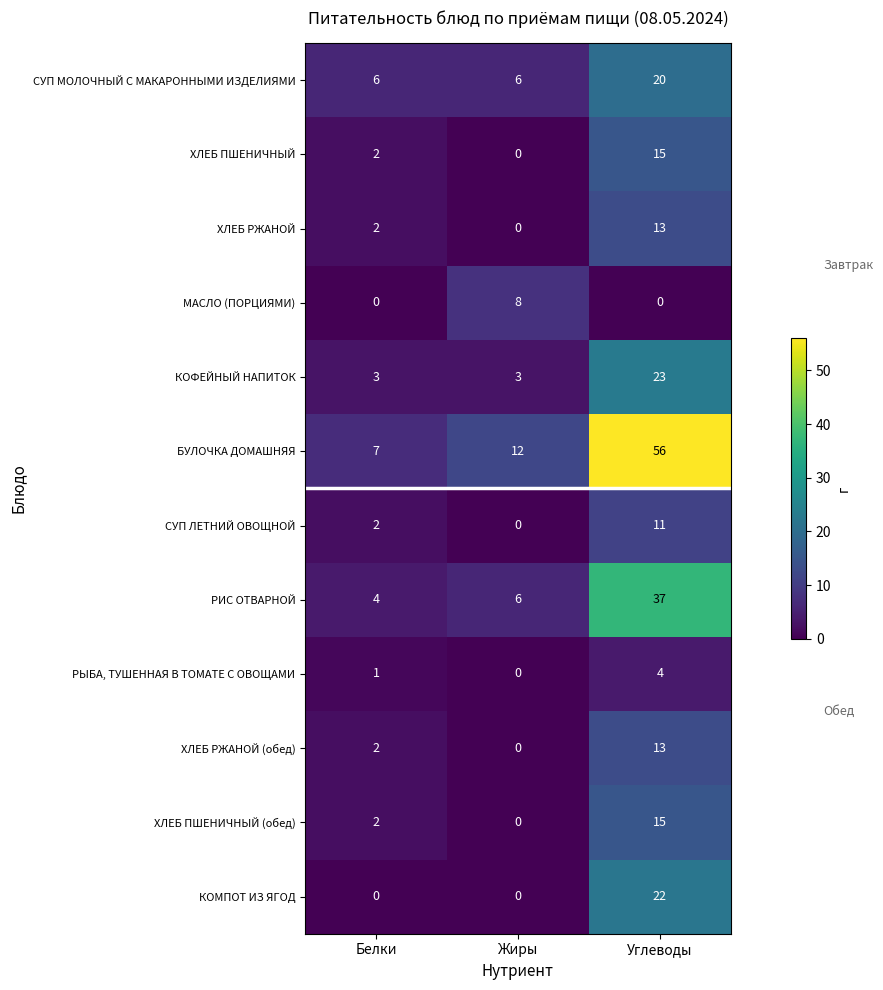

At which category is the sum across all series the highest?

Углеводы